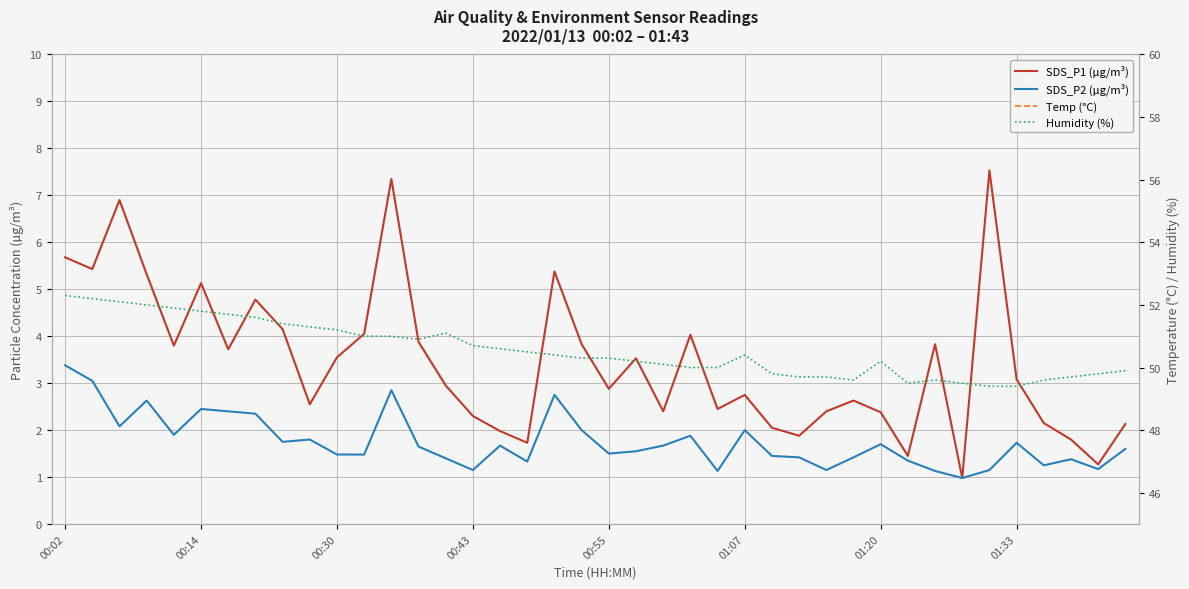

True or false: SDS_P1 (µg/m³) has a value of 1.0 at 00:30.

False